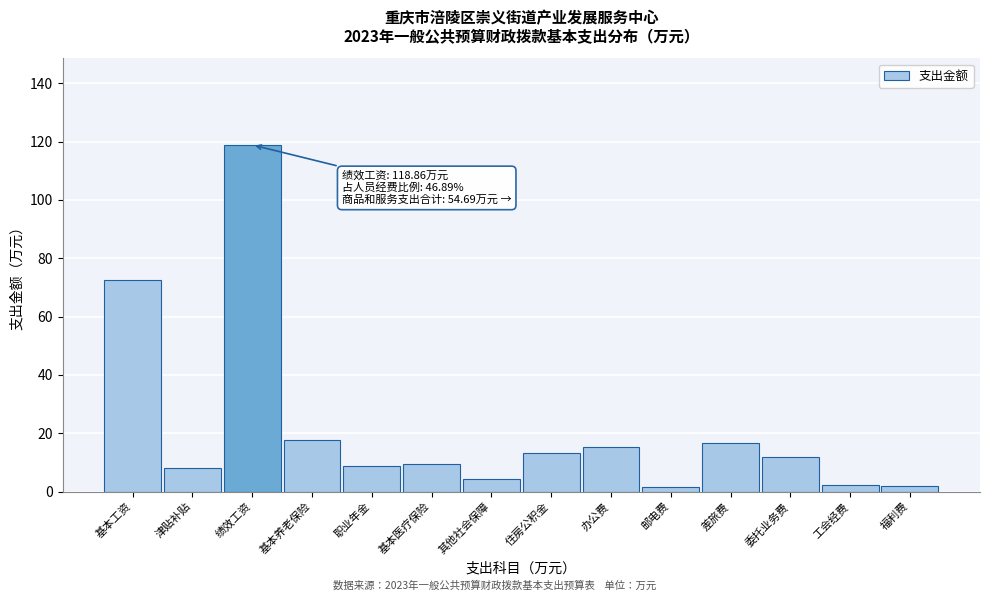

What is the change in value from 绩效工资 to 基本医疗保险?

-109.4